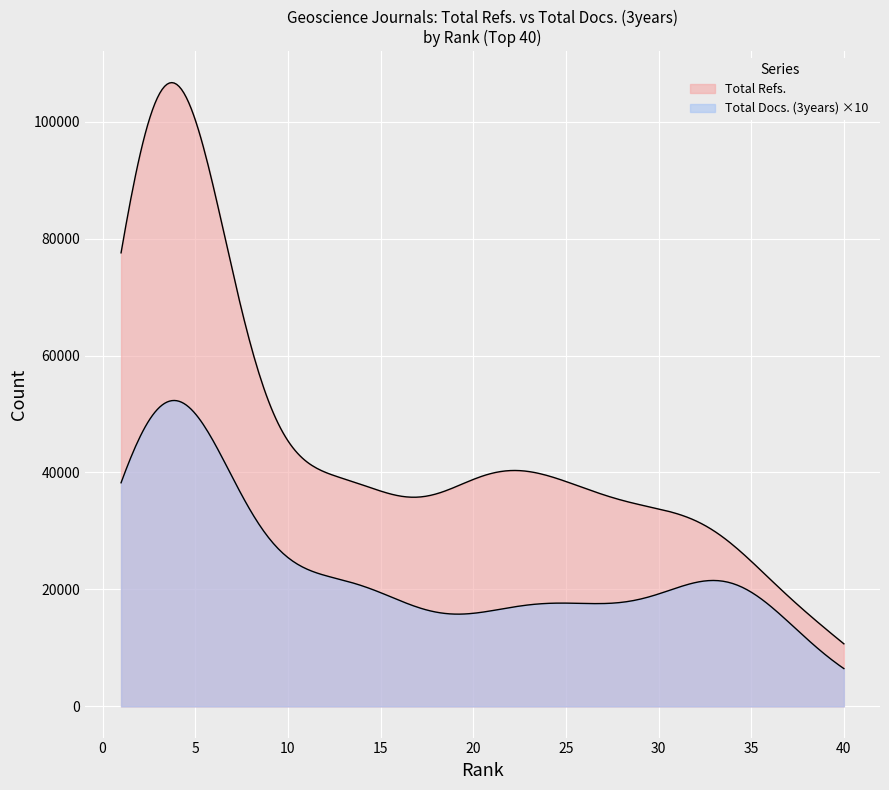

Does the chart display data point markers on the line(s)?

No